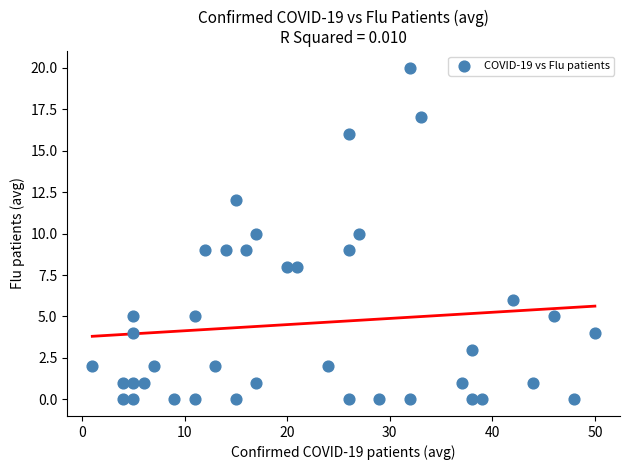

What is the range of X values (max minus min)?

49